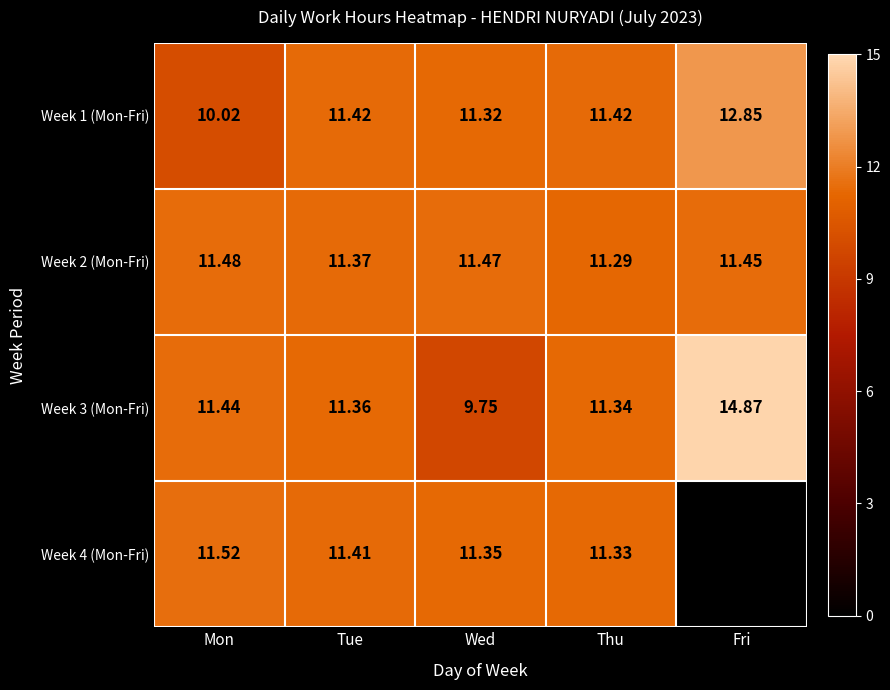

Read the Week 1 (Mon-Fri) value at Thu.

11.4